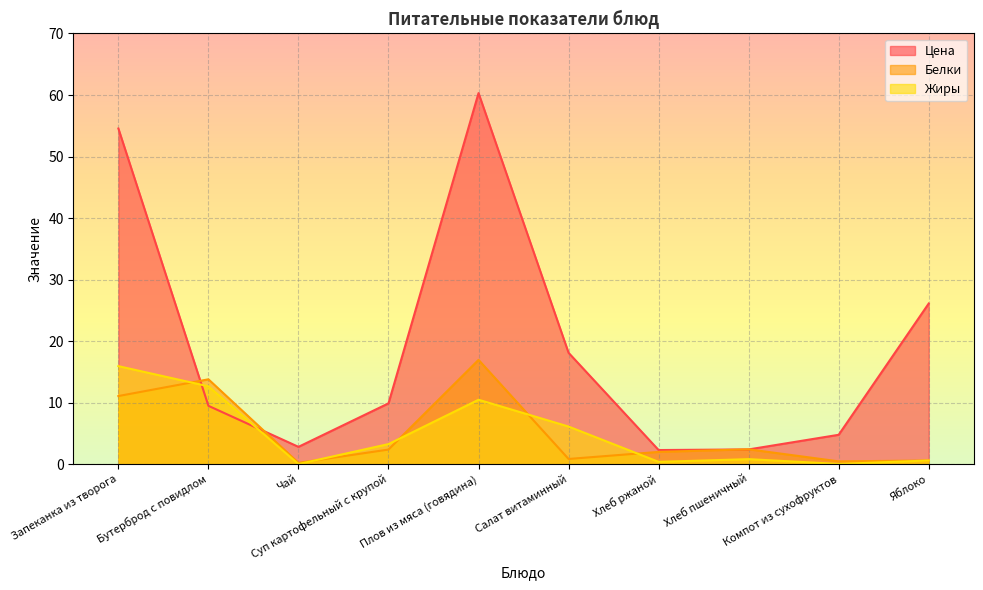

How many interior local valleys does the Белки series have?

3